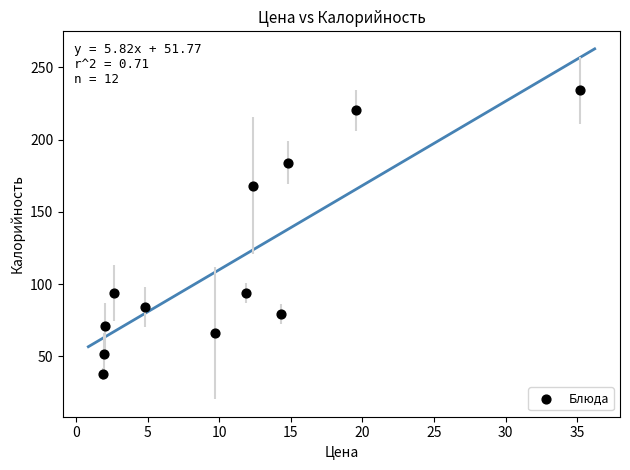

What is the range of X values (max minus min)?

33.4